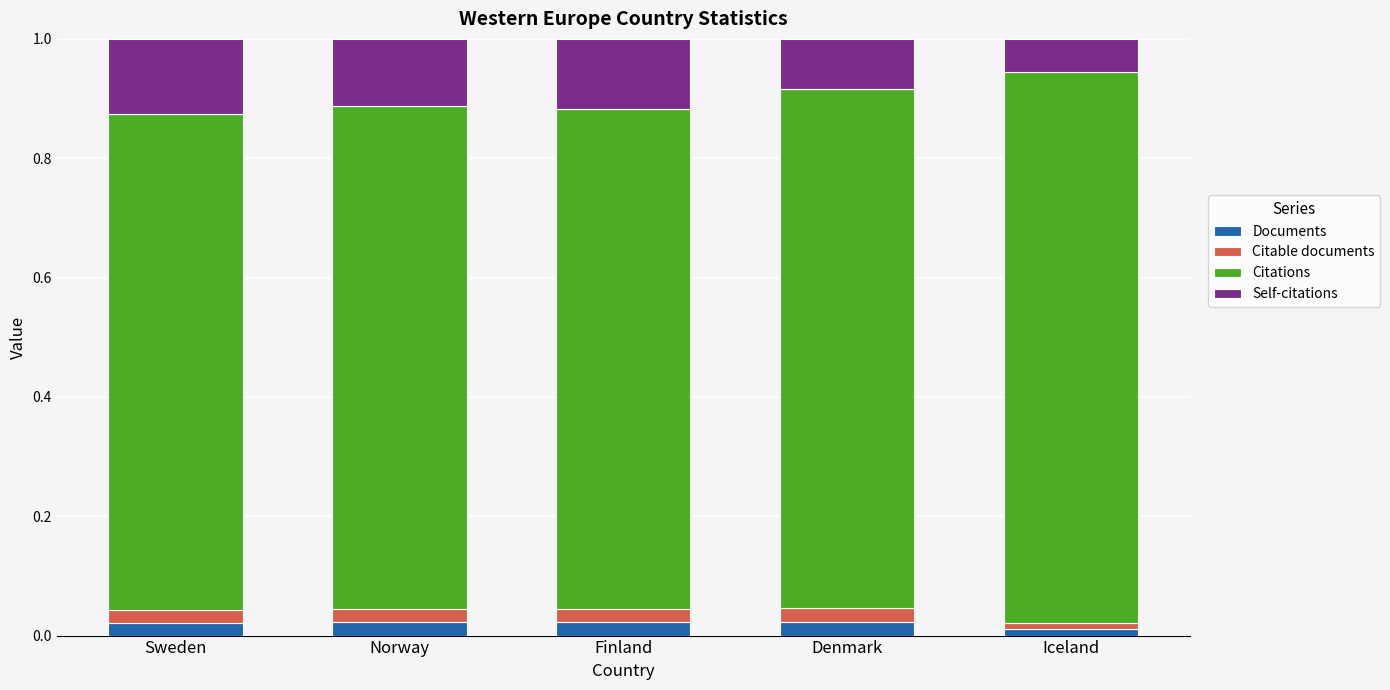

How many data points does each series have?

5